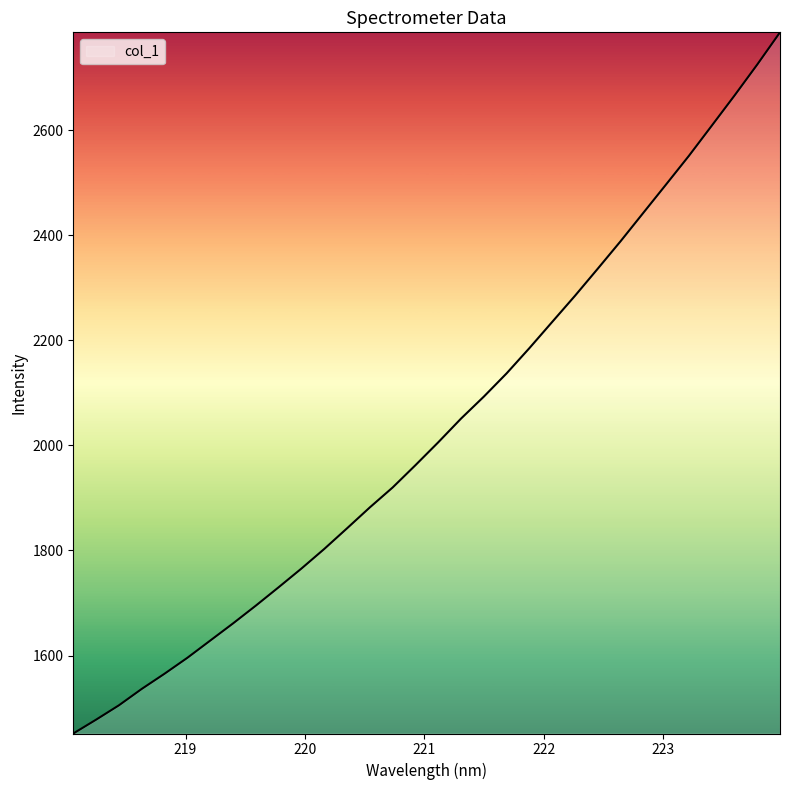

What is the smallest value displayed?

1451.7